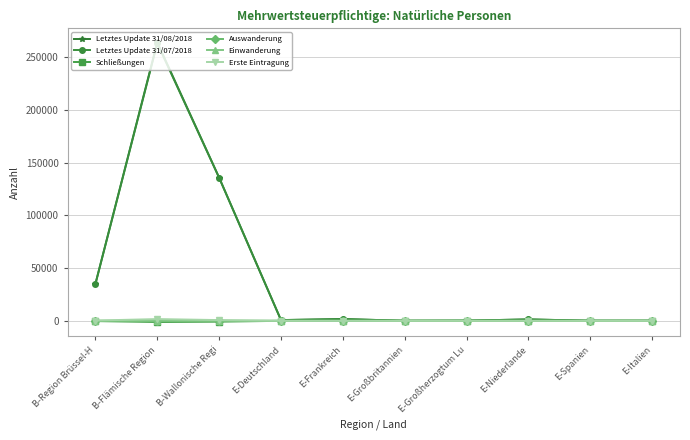

What is the label of the 8th point from the left?

E-Niederlande